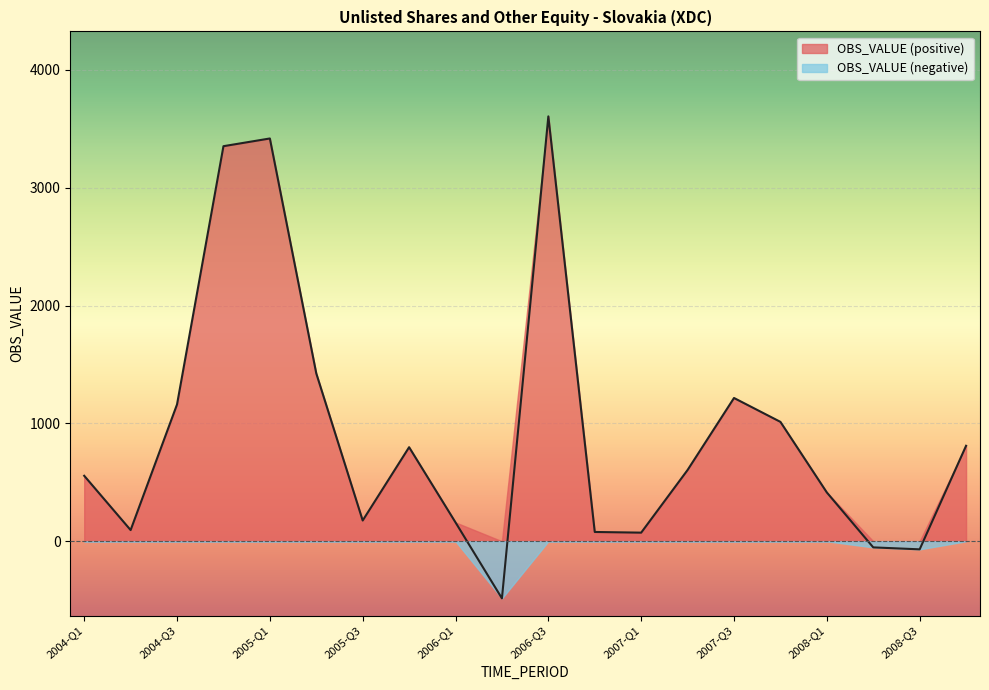

What position from the left is 2004-Q1?

1